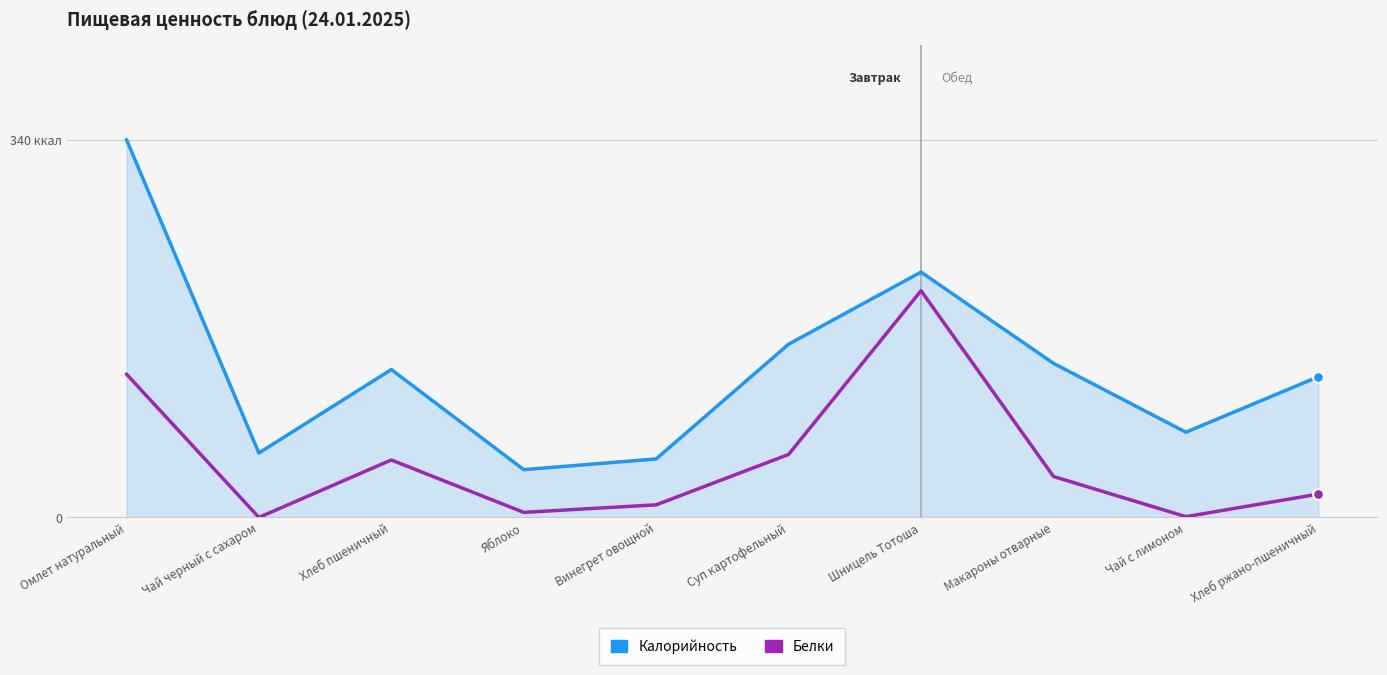

Does the chart have visible grid lines?

Yes